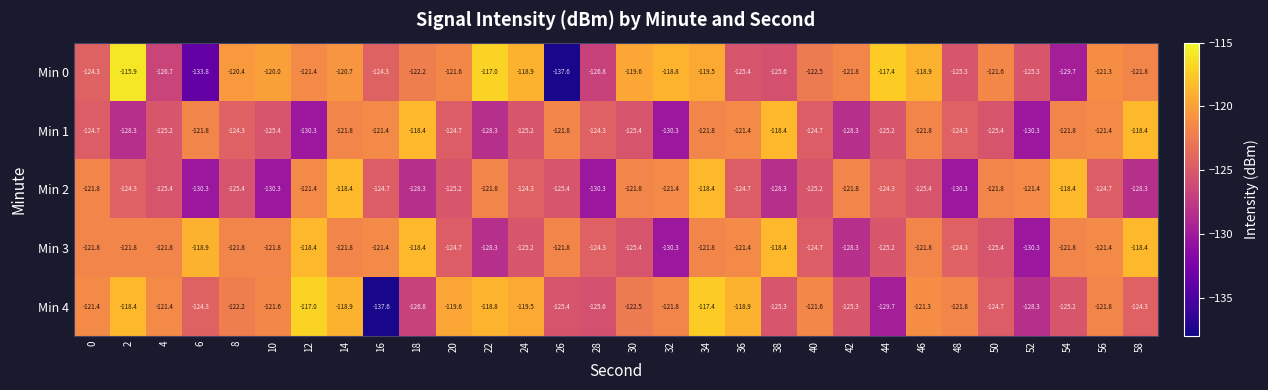

Is the value of Min 2 at 2 greater than the value of Min 4 at 24?

No